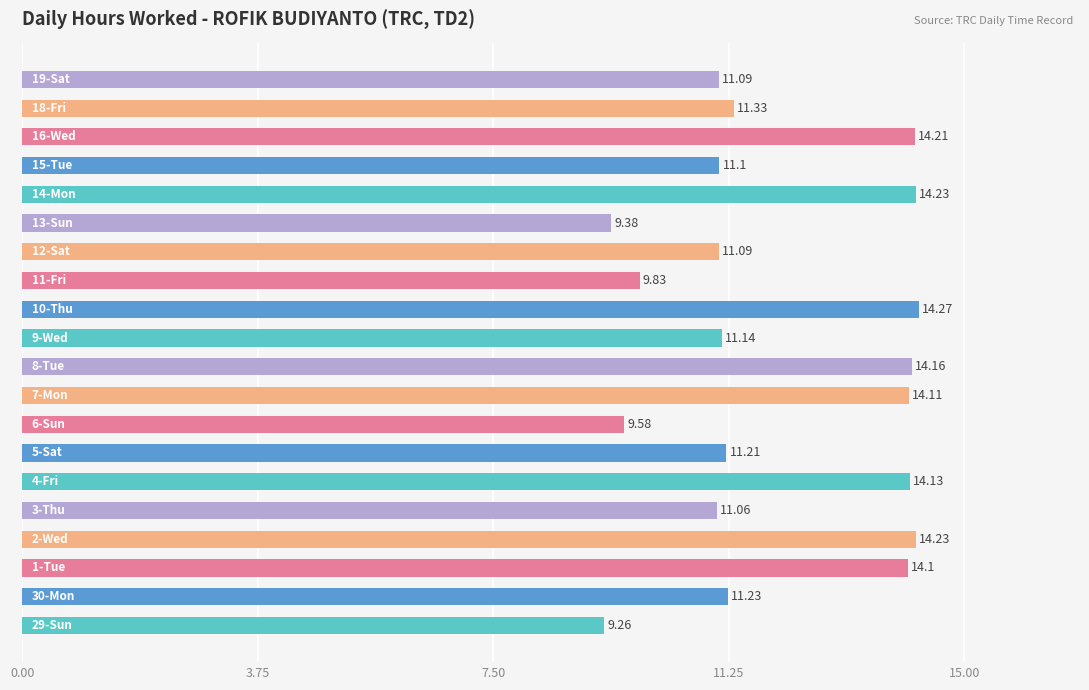

What is the difference between the maximum and minimum values?

5.0